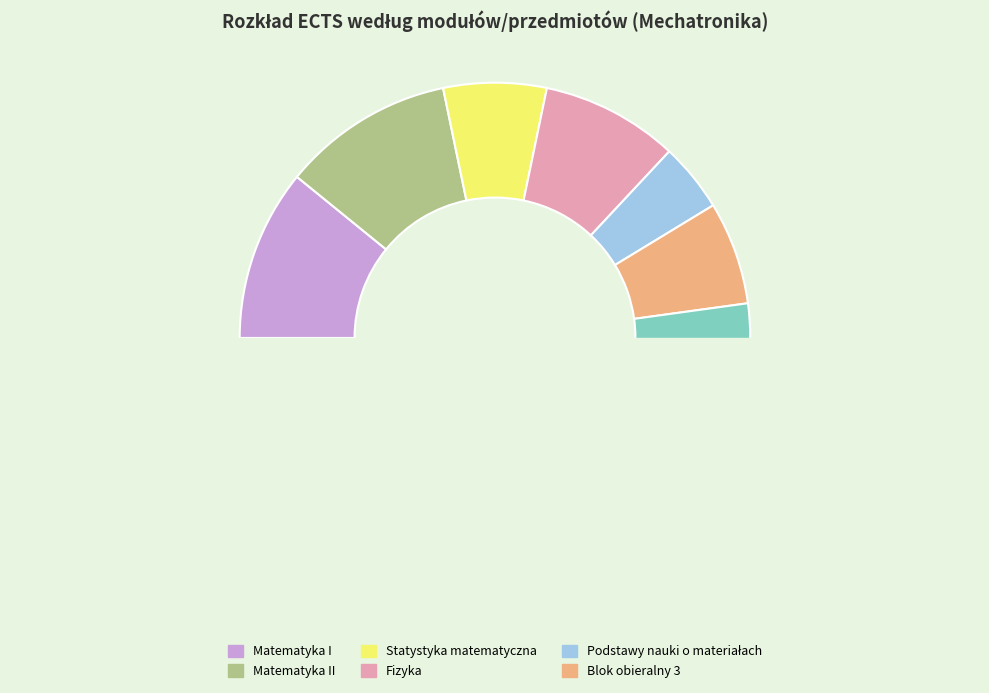

The Matematyka II slice represents 20% of the pie. True or false?

False